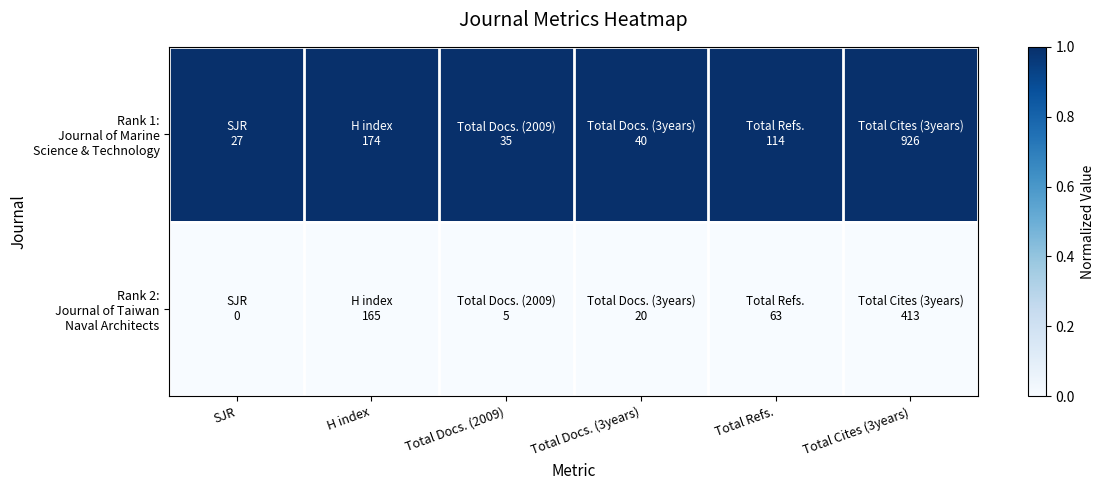

Count the number of categories in the chart.

6